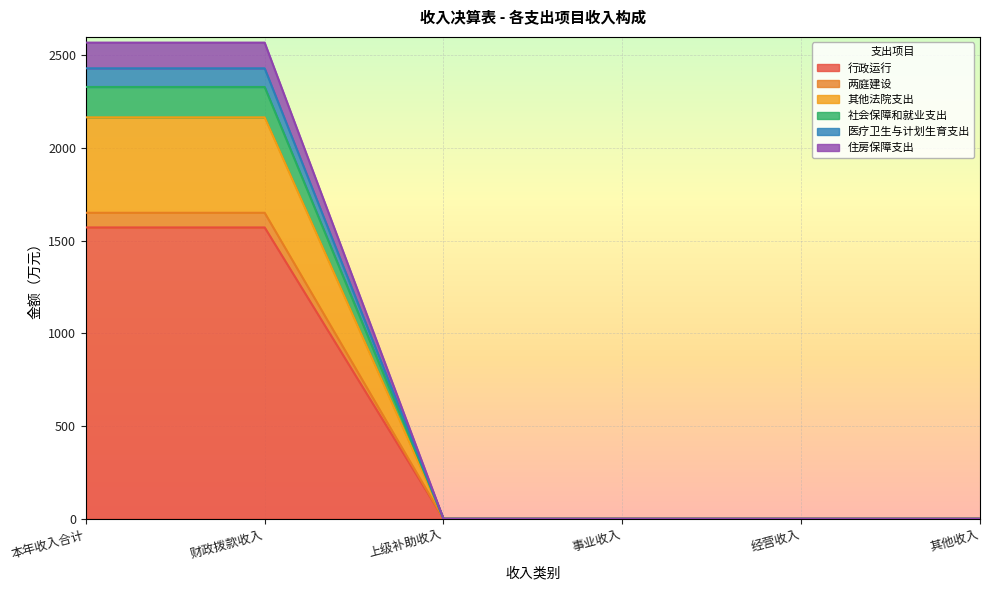

Is it true that 行政运行 equals 2222.7 at 本年收入合计?

False